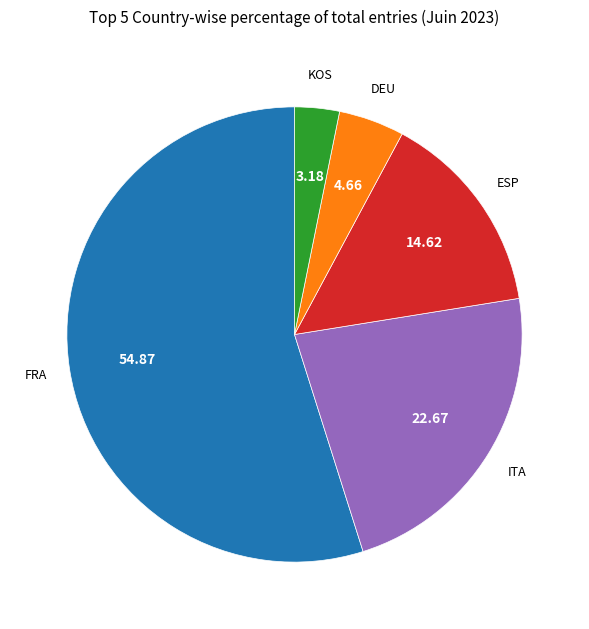

Is the sum of FRA and DEU greater than half?

Yes